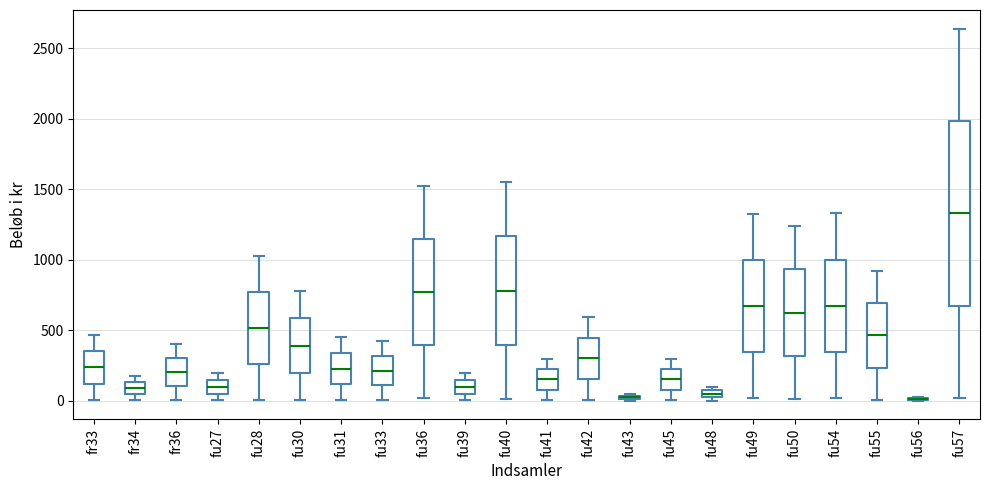

Which box is the tallest, from its lower edge to its upper edge?

fu57